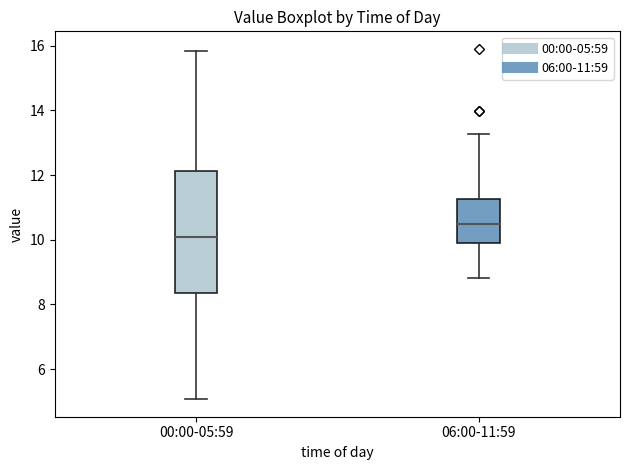

Comparing the boxes themselves (not the whiskers), which one is the tallest?

00:00-05:59